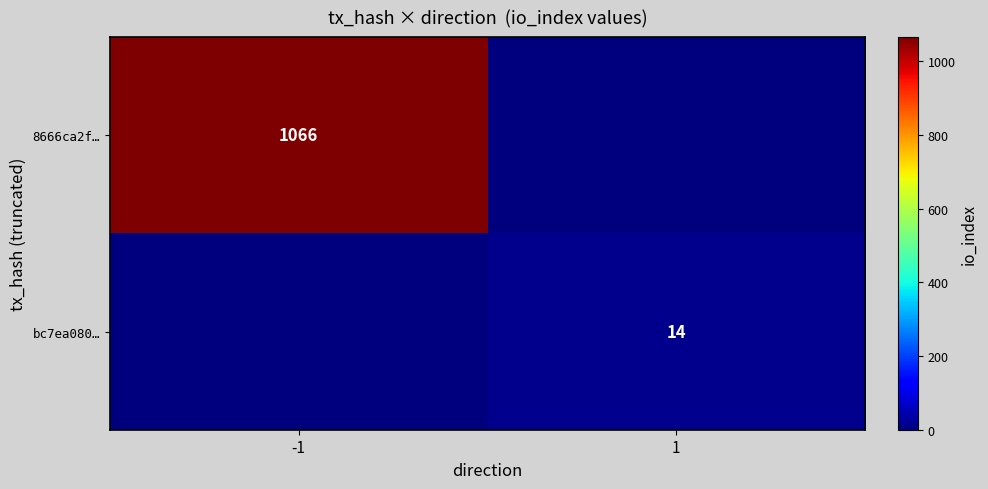

True or false: bc7ea080… has a value of 22 at 1.

False